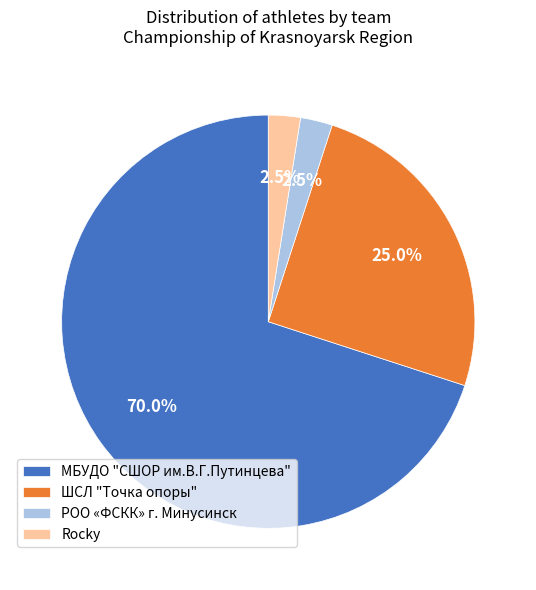

What is the majority slice?

МБУДО "СШОР им.В.Г.Путинцева"